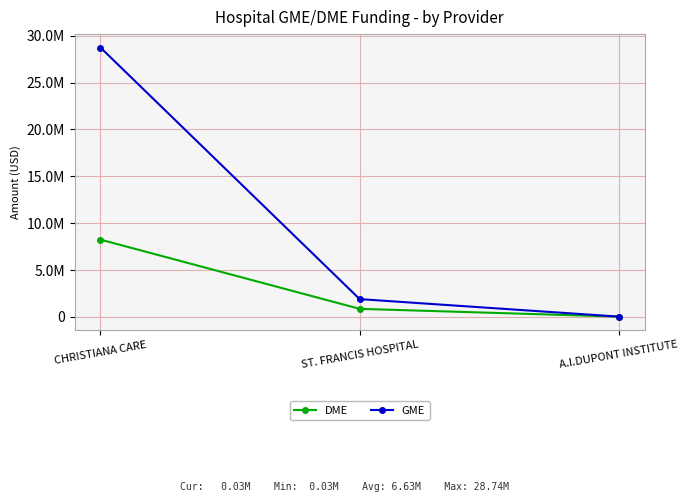

What are all the series names shown in the legend?

DME, GME